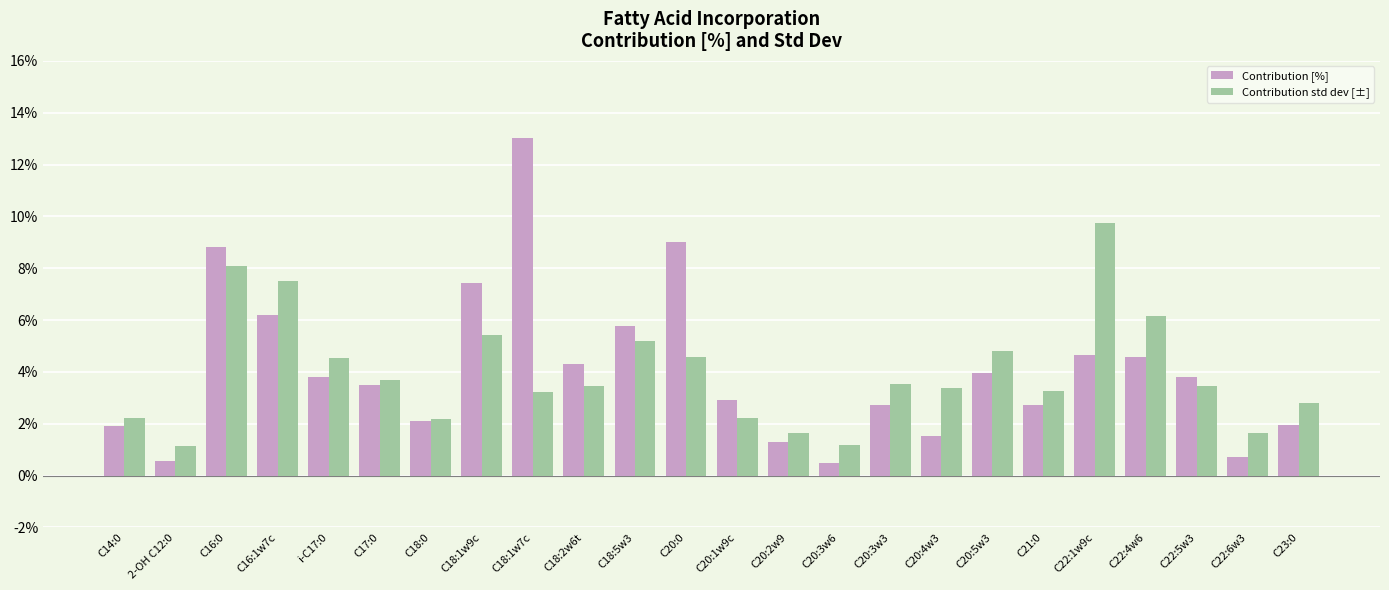

At C18:2w6t, list the series in order from largest to smallest.

Contribution [%], Contribution std dev [±]